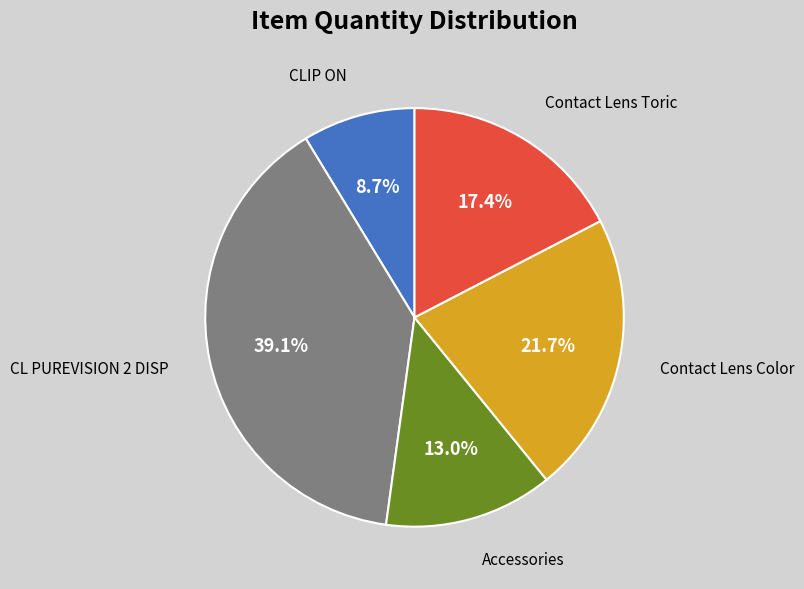

Is there a majority slice in this chart?

No